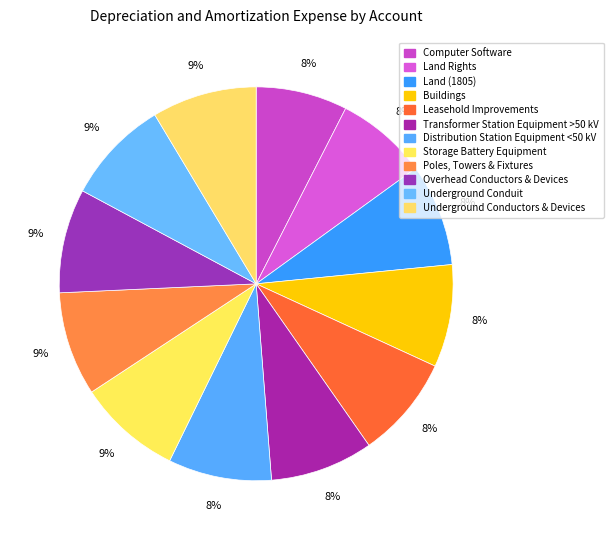

The Distribution Station Equipment <50 kV slice represents 18% of the pie. True or false?

False